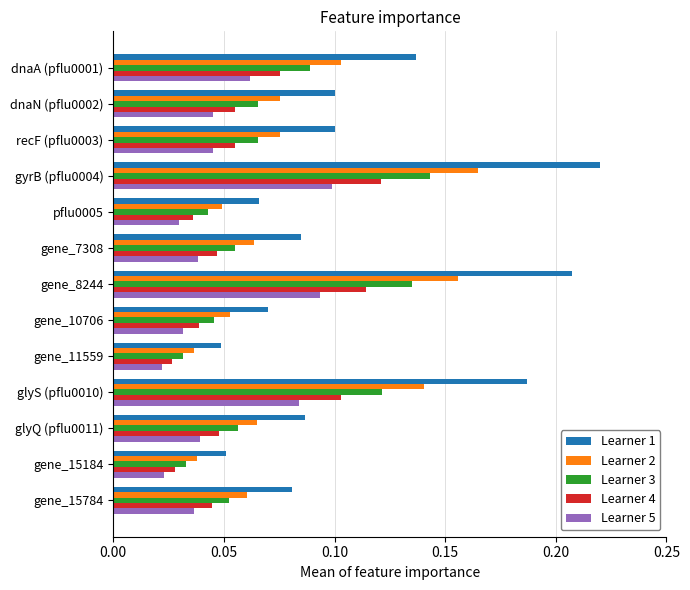

Is it true that Learner 5 equals 0.1 at glyS (pflu0010)?

True